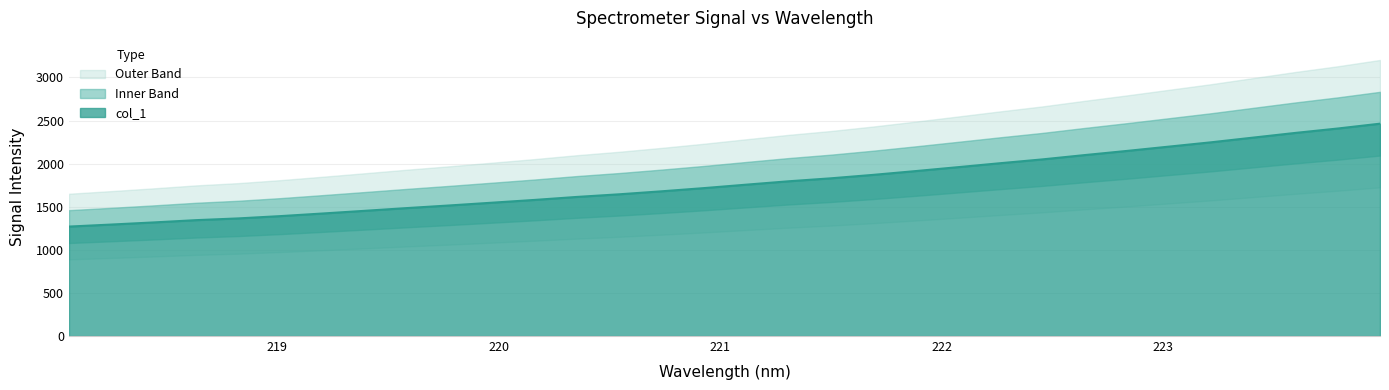

Reading left to right, transcribe all the data shown in this chart.

1269.9	1293.4	1318.0	1344.4	1364.7	1391.5	1421.9	1453.2	1485.0	1515.3	1547.1	1579.1	1613.8	1644.4	1679.0	1716.0	1756.0	1795.2	1829.6	1869.5	1913.3	1958.7	2004.6	2048.9	2098.9	2147.1	2197.4	2247.6	2302.3	2356.8	2407.7	2463.7